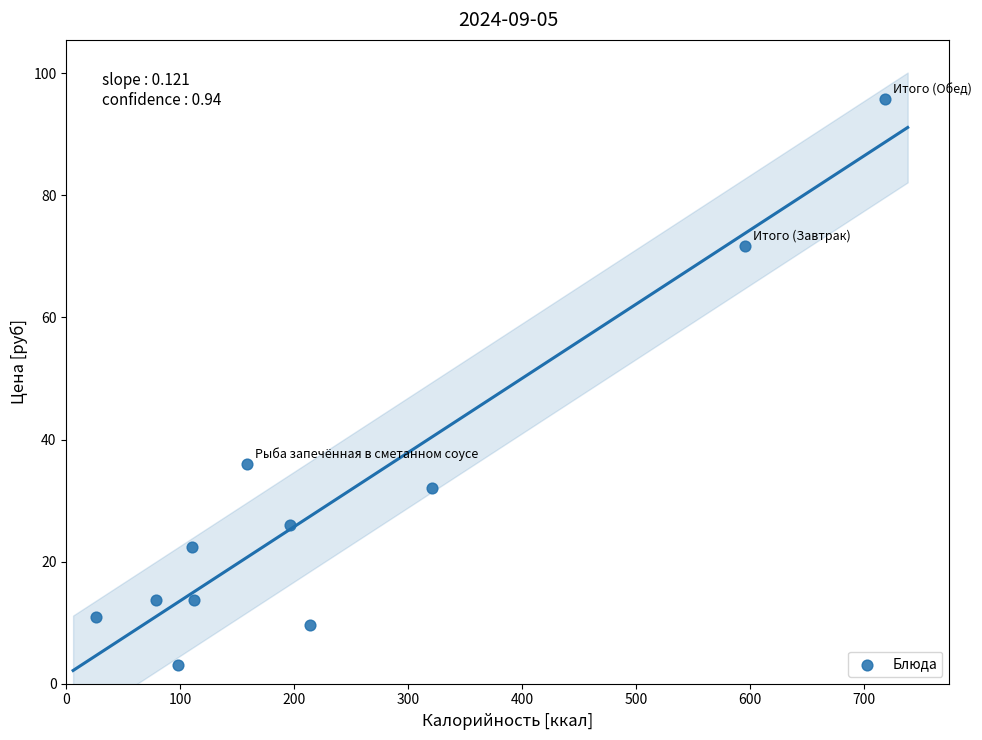

What is the average Y value?

30.5